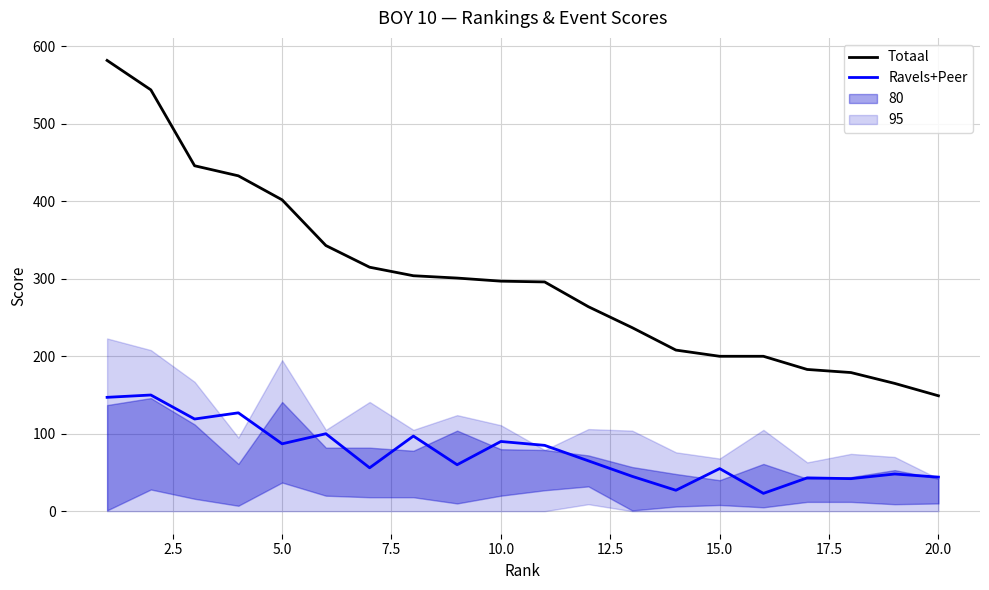

True or false: Totaal and Ravels+Peer cross at least once.

False